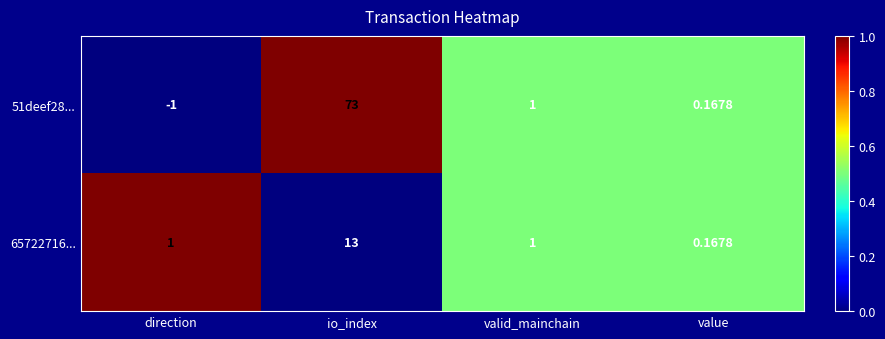

Which series has the largest range (max minus min)?

51deef28...